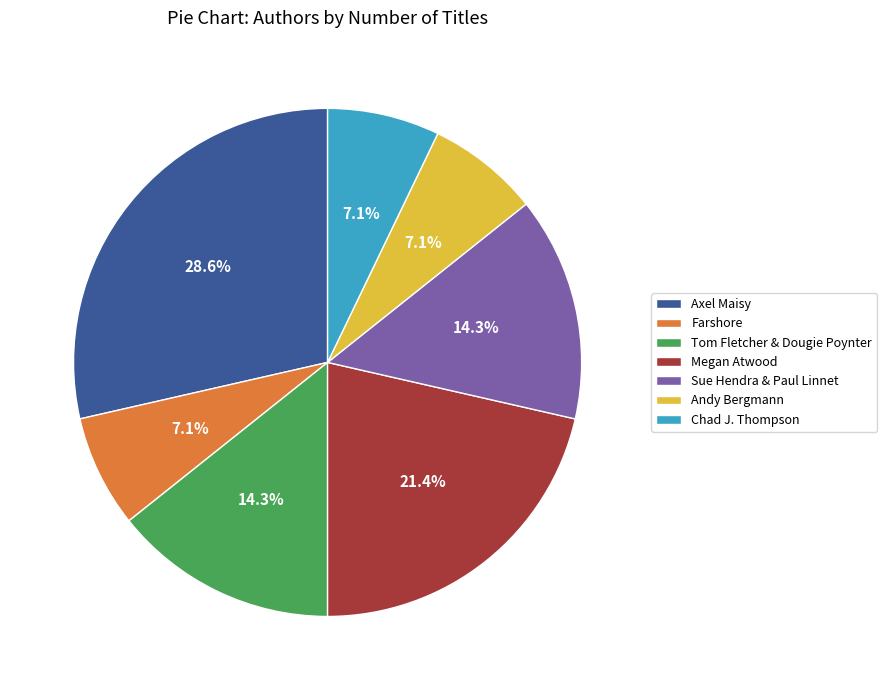

How many segments does this pie chart have?

7